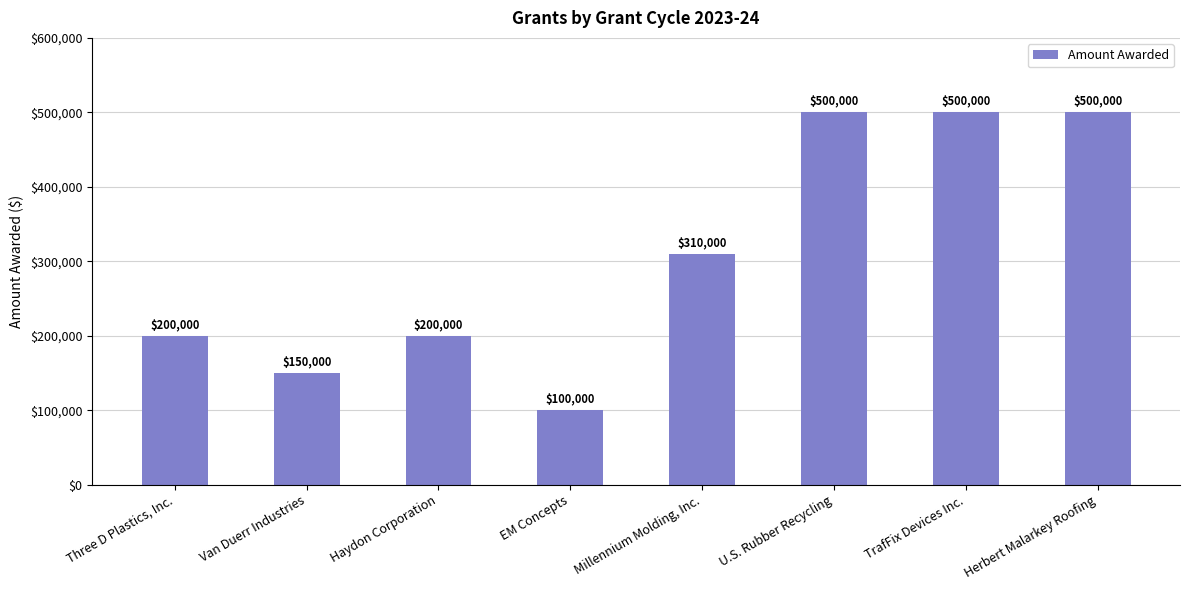

Reading right to left, transcribe all the data shown in this chart.

500000	500000	500000	310000	100000	200000	150000	200000